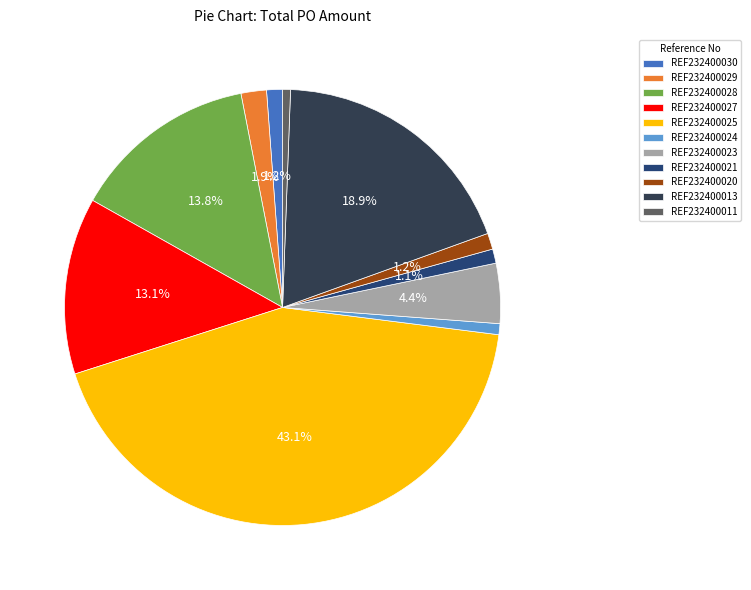

What is the ratio of the value at REF232400024 to the value at REF232400029?

0.4